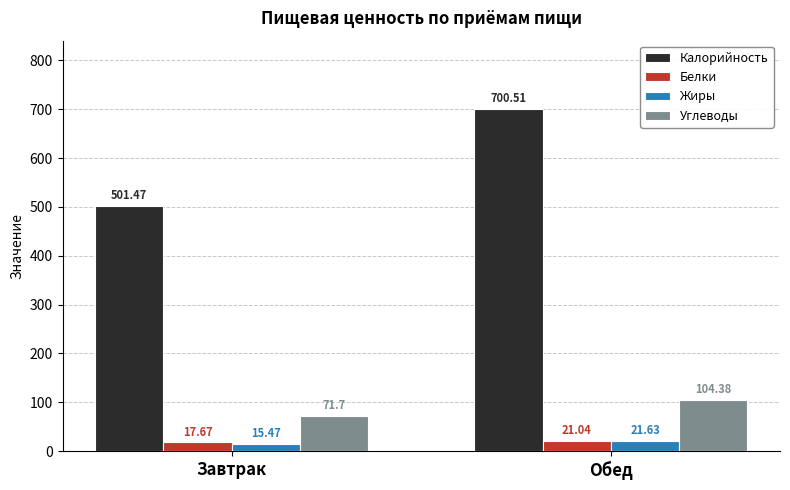

The Углеводы series shows 71.7 at Завтрак. True or false?

True